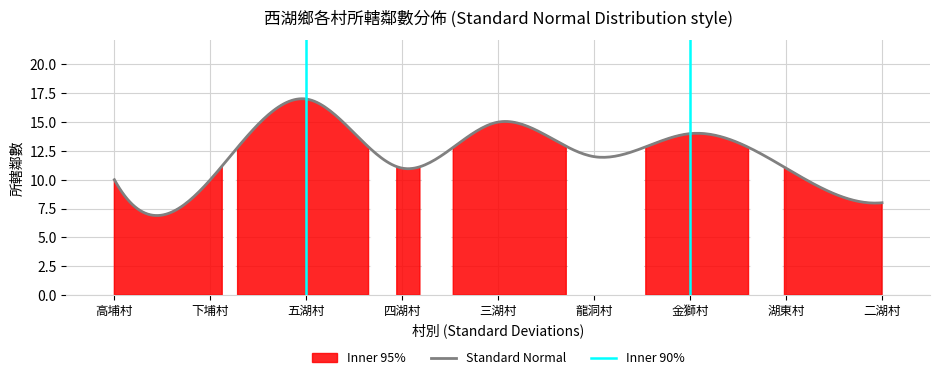

What is the label of the 9th point from the right?

高埔村